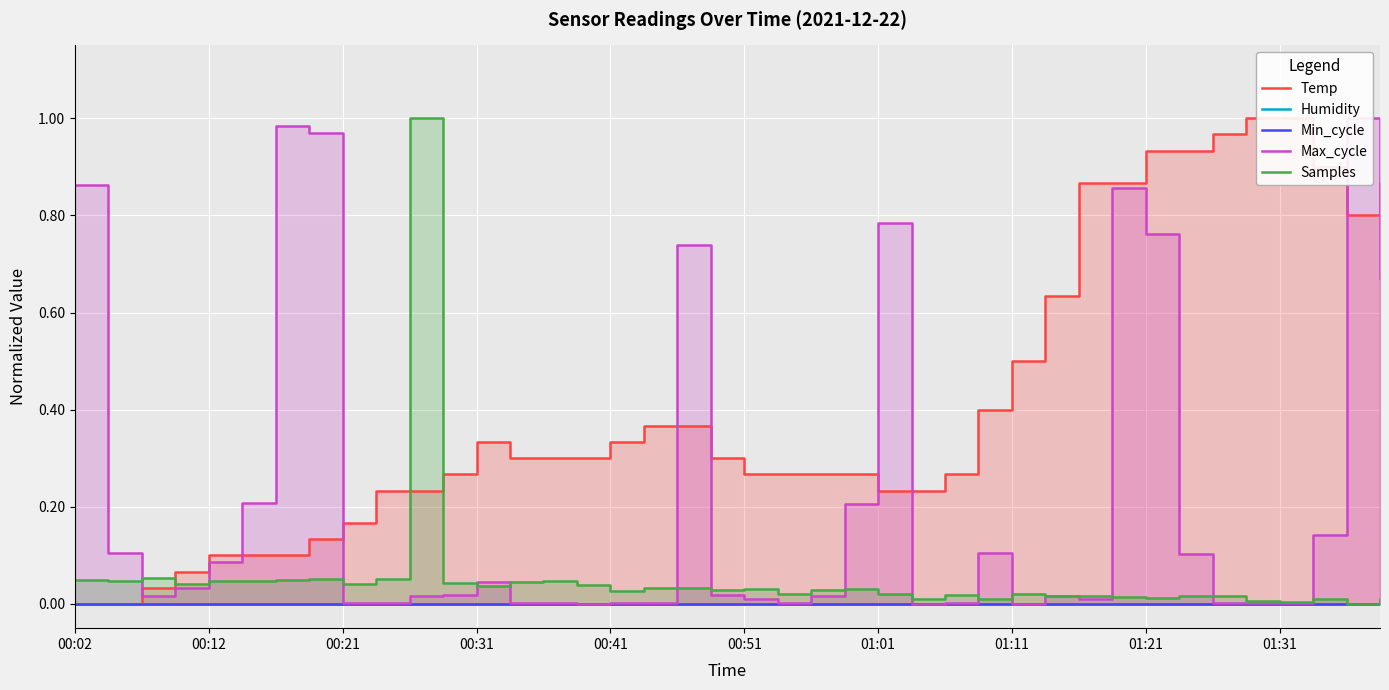

The value of Max_cycle at 35 is 0.0. True or false?

False